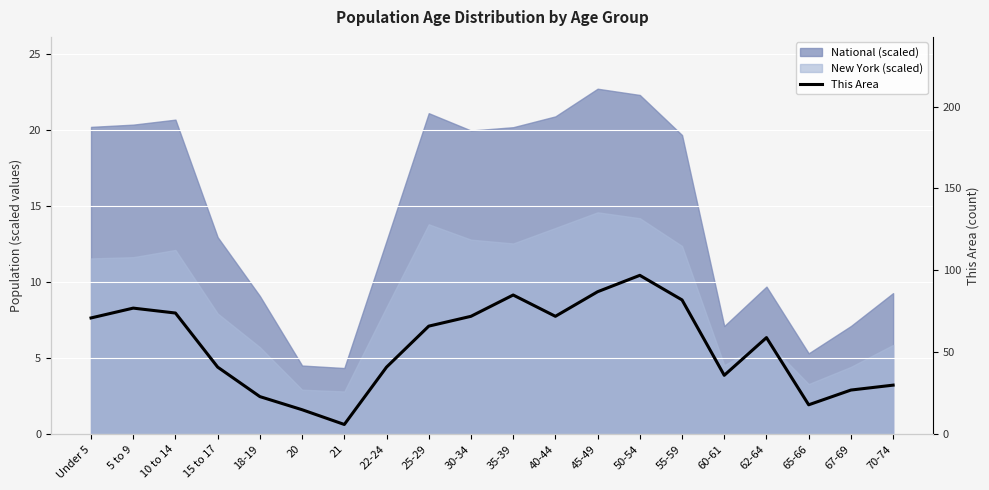

At which category does the data reach its first local valley?

21